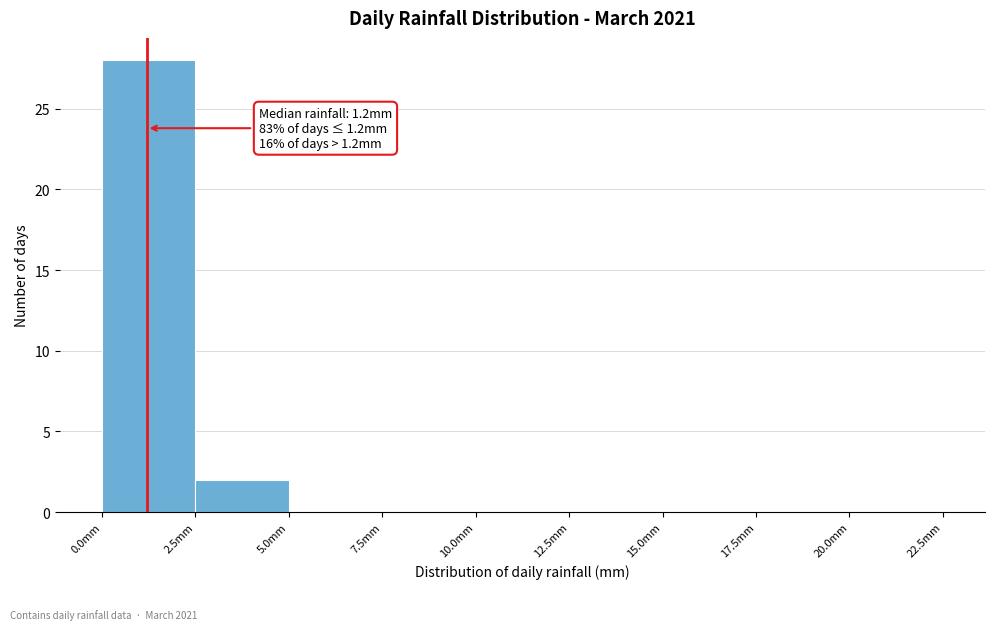

Over which range of the x-axis is the bar tallest?

0.0 to 2.5